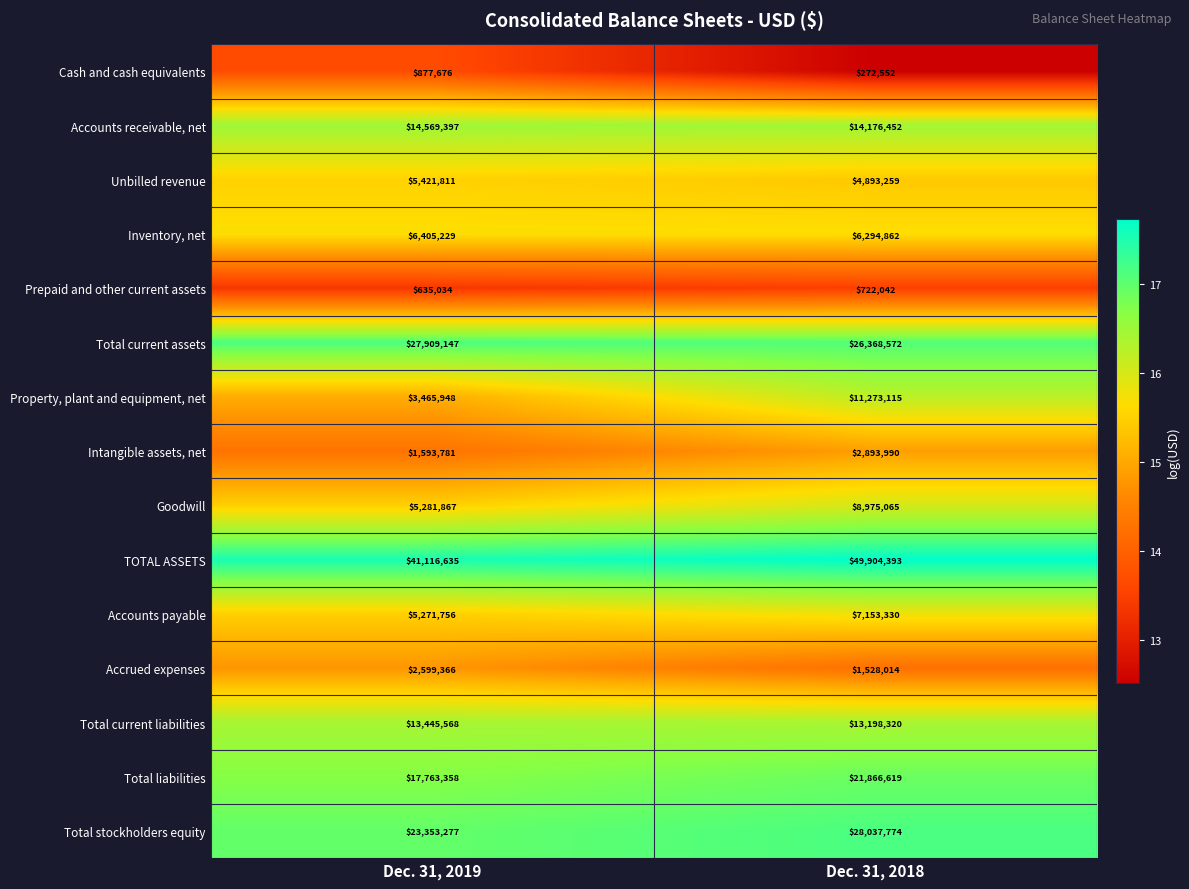

Reading right to left, list all the values displayed in this chart.

Cash and cash equivalents: 272552	877676
Accounts receivable, net: 14176452	14569397
Unbilled revenue: 4893259	5421811
Inventory, net: 6294862	6405229
Prepaid and other current assets: 722042	635034
Total current assets: 26368572	27909147
Property, plant and equipment, net: 11273115	3465948
Intangible assets, net: 2893990	1593781
Goodwill: 8975065	5281867
TOTAL ASSETS: 49904393	41116635
Accounts payable: 7153330	5271756
Accrued expenses: 1528014	2599366
Total current liabilities: 13198320	13445568
Total liabilities: 21866619	17763358
Total stockholders equity: 28037774	23353277